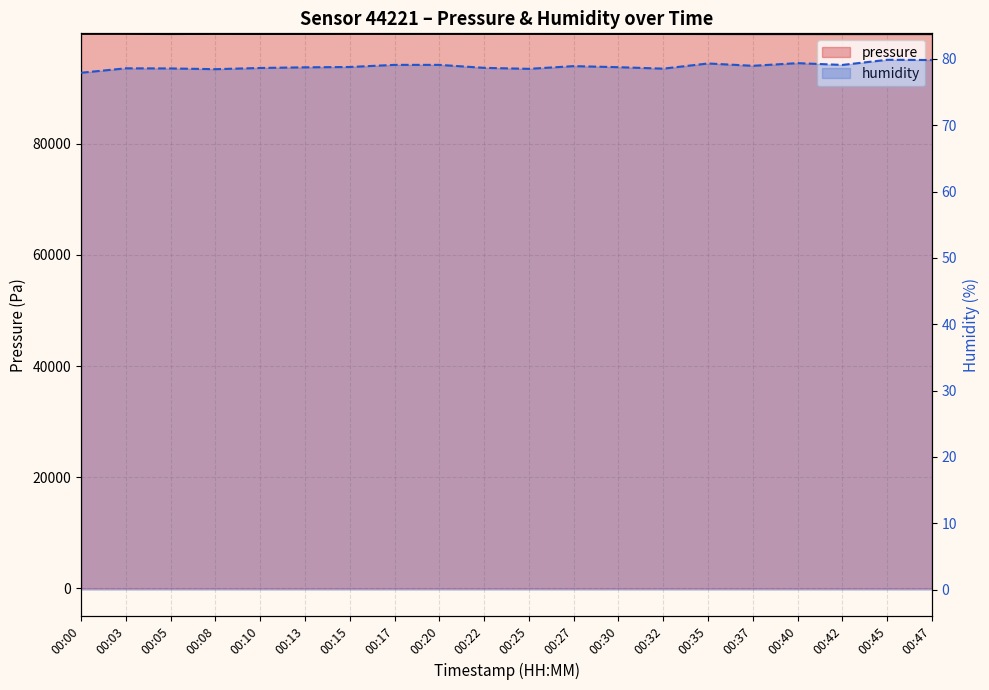

What is the total value across all series at 00:47?

99835.5